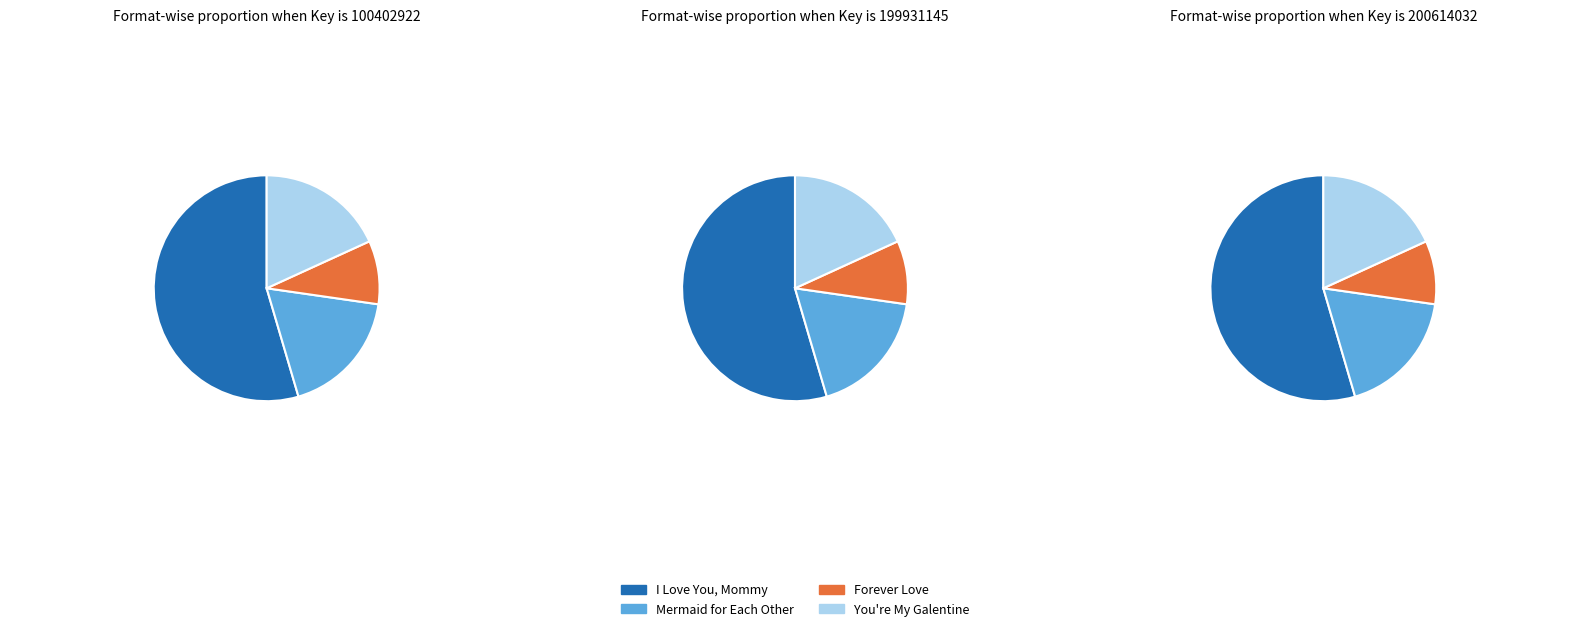

To the nearest percent, what is the combined percentage of You're My Galentine and Forever Love?

27%